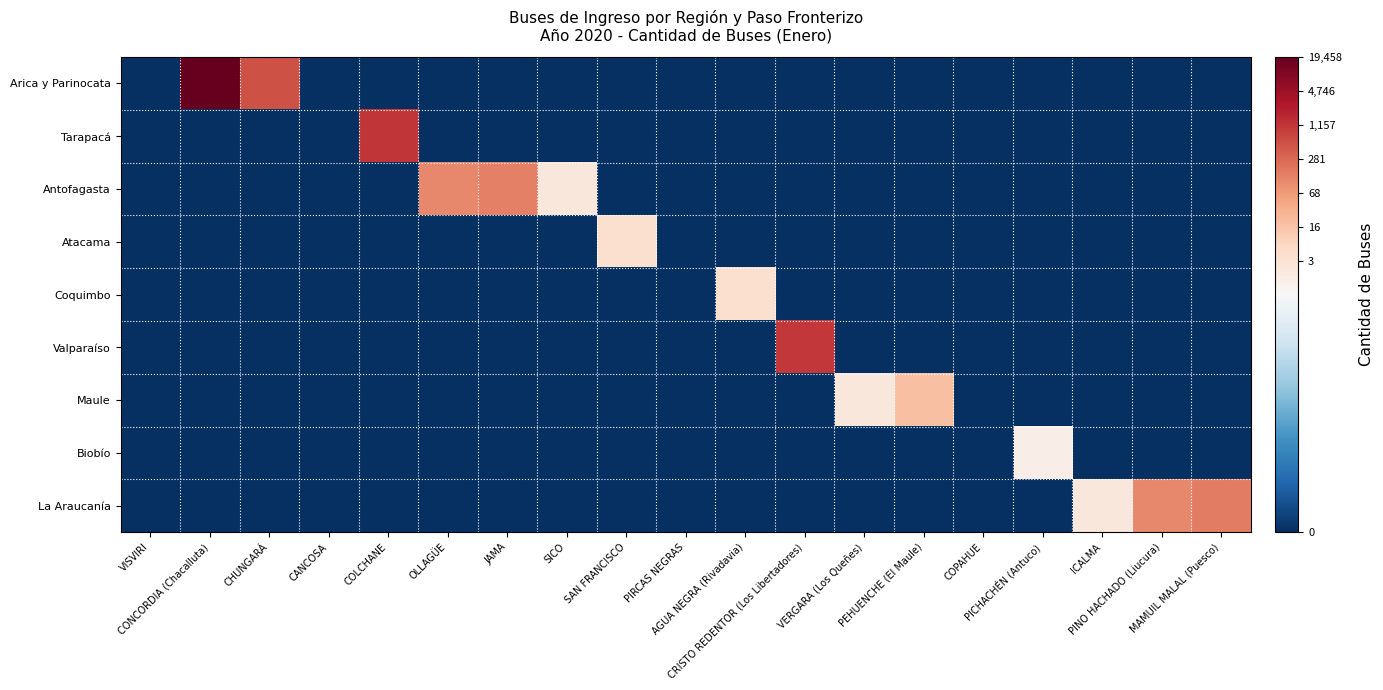

Reading right to left, list all the values displayed in this chart.

Arica y Parinocata: MAMUIL MALAL (Puesco)=0.0	PINO HACHADO (Liucura)=0.0	ICALMA=0.0	PICHACHÉN (Antuco)=0.0	COPAHUE=0.0	PEHUENCHE (El Maule)=0.0	VERGARA (Los Queñes)=0.0	CRISTO REDENTOR (Los Libertadores)=0.0	AGUA NEGRA (Rivadavia)=0.0	PIRCAS NEGRAS=0.0	SAN FRANCISCO=0.0	SICO=0.0	JAMA=0.0	OLLAGÜE=0.0	COLCHANE=0.0	CANCOSA=0.0	CHUNGARÁ=6.3	CONCORDIA (Chacalluta)=9.9	VISVIRI=0.0
Tarapacá: MAMUIL MALAL (Puesco)=0.0	PINO HACHADO (Liucura)=0.0	ICALMA=0.0	PICHACHÉN (Antuco)=0.0	COPAHUE=0.0	PEHUENCHE (El Maule)=0.0	VERGARA (Los Queñes)=0.0	CRISTO REDENTOR (Los Libertadores)=0.0	AGUA NEGRA (Rivadavia)=0.0	PIRCAS NEGRAS=0.0	SAN FRANCISCO=0.0	SICO=0.0	JAMA=0.0	OLLAGÜE=0.0	COLCHANE=7.1	CANCOSA=0.0	CHUNGARÁ=0.0	CONCORDIA (Chacalluta)=0.0	VISVIRI=0.0
Antofagasta: MAMUIL MALAL (Puesco)=0.0	PINO HACHADO (Liucura)=0.0	ICALMA=0.0	PICHACHÉN (Antuco)=0.0	COPAHUE=0.0	PEHUENCHE (El Maule)=0.0	VERGARA (Los Queñes)=0.0	CRISTO REDENTOR (Los Libertadores)=0.0	AGUA NEGRA (Rivadavia)=0.0	PIRCAS NEGRAS=0.0	SAN FRANCISCO=0.0	SICO=1.1	JAMA=5.0	OLLAGÜE=4.8	COLCHANE=0.0	CANCOSA=0.0	CHUNGARÁ=0.0	CONCORDIA (Chacalluta)=0.0	VISVIRI=0.0
Atacama: MAMUIL MALAL (Puesco)=0.0	PINO HACHADO (Liucura)=0.0	ICALMA=0.0	PICHACHÉN (Antuco)=0.0	COPAHUE=0.0	PEHUENCHE (El Maule)=0.0	VERGARA (Los Queñes)=0.0	CRISTO REDENTOR (Los Libertadores)=0.0	AGUA NEGRA (Rivadavia)=0.0	PIRCAS NEGRAS=0.0	SAN FRANCISCO=1.6	SICO=0.0	JAMA=0.0	OLLAGÜE=0.0	COLCHANE=0.0	CANCOSA=0.0	CHUNGARÁ=0.0	CONCORDIA (Chacalluta)=0.0	VISVIRI=0.0
Coquimbo: MAMUIL MALAL (Puesco)=0.0	PINO HACHADO (Liucura)=0.0	ICALMA=0.0	PICHACHÉN (Antuco)=0.0	COPAHUE=0.0	PEHUENCHE (El Maule)=0.0	VERGARA (Los Queñes)=0.0	CRISTO REDENTOR (Los Libertadores)=0.0	AGUA NEGRA (Rivadavia)=1.6	PIRCAS NEGRAS=0.0	SAN FRANCISCO=0.0	SICO=0.0	JAMA=0.0	OLLAGÜE=0.0	COLCHANE=0.0	CANCOSA=0.0	CHUNGARÁ=0.0	CONCORDIA (Chacalluta)=0.0	VISVIRI=0.0
Valparaíso: MAMUIL MALAL (Puesco)=0.0	PINO HACHADO (Liucura)=0.0	ICALMA=0.0	PICHACHÉN (Antuco)=0.0	COPAHUE=0.0	PEHUENCHE (El Maule)=0.0	VERGARA (Los Queñes)=0.0	CRISTO REDENTOR (Los Libertadores)=7.0	AGUA NEGRA (Rivadavia)=0.0	PIRCAS NEGRAS=0.0	SAN FRANCISCO=0.0	SICO=0.0	JAMA=0.0	OLLAGÜE=0.0	COLCHANE=0.0	CANCOSA=0.0	CHUNGARÁ=0.0	CONCORDIA (Chacalluta)=0.0	VISVIRI=0.0
Maule: MAMUIL MALAL (Puesco)=0.0	PINO HACHADO (Liucura)=0.0	ICALMA=0.0	PICHACHÉN (Antuco)=0.0	COPAHUE=0.0	PEHUENCHE (El Maule)=2.9	VERGARA (Los Queñes)=1.1	CRISTO REDENTOR (Los Libertadores)=0.0	AGUA NEGRA (Rivadavia)=0.0	PIRCAS NEGRAS=0.0	SAN FRANCISCO=0.0	SICO=0.0	JAMA=0.0	OLLAGÜE=0.0	COLCHANE=0.0	CANCOSA=0.0	CHUNGARÁ=0.0	CONCORDIA (Chacalluta)=0.0	VISVIRI=0.0
Biobío: MAMUIL MALAL (Puesco)=0.0	PINO HACHADO (Liucura)=0.0	ICALMA=0.0	PICHACHÉN (Antuco)=0.7	COPAHUE=0.0	PEHUENCHE (El Maule)=0.0	VERGARA (Los Queñes)=0.0	CRISTO REDENTOR (Los Libertadores)=0.0	AGUA NEGRA (Rivadavia)=0.0	PIRCAS NEGRAS=0.0	SAN FRANCISCO=0.0	SICO=0.0	JAMA=0.0	OLLAGÜE=0.0	COLCHANE=0.0	CANCOSA=0.0	CHUNGARÁ=0.0	CONCORDIA (Chacalluta)=0.0	VISVIRI=0.0
La Araucanía: MAMUIL MALAL (Puesco)=5.0	PINO HACHADO (Liucura)=4.8	ICALMA=1.1	PICHACHÉN (Antuco)=0.0	COPAHUE=0.0	PEHUENCHE (El Maule)=0.0	VERGARA (Los Queñes)=0.0	CRISTO REDENTOR (Los Libertadores)=0.0	AGUA NEGRA (Rivadavia)=0.0	PIRCAS NEGRAS=0.0	SAN FRANCISCO=0.0	SICO=0.0	JAMA=0.0	OLLAGÜE=0.0	COLCHANE=0.0	CANCOSA=0.0	CHUNGARÁ=0.0	CONCORDIA (Chacalluta)=0.0	VISVIRI=0.0